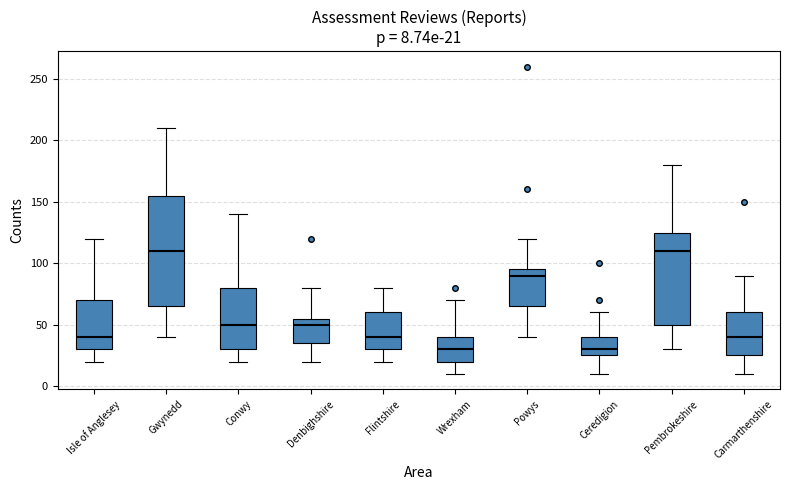

Comparing the boxes themselves (not the whiskers), which one is the tallest?

Gwynedd